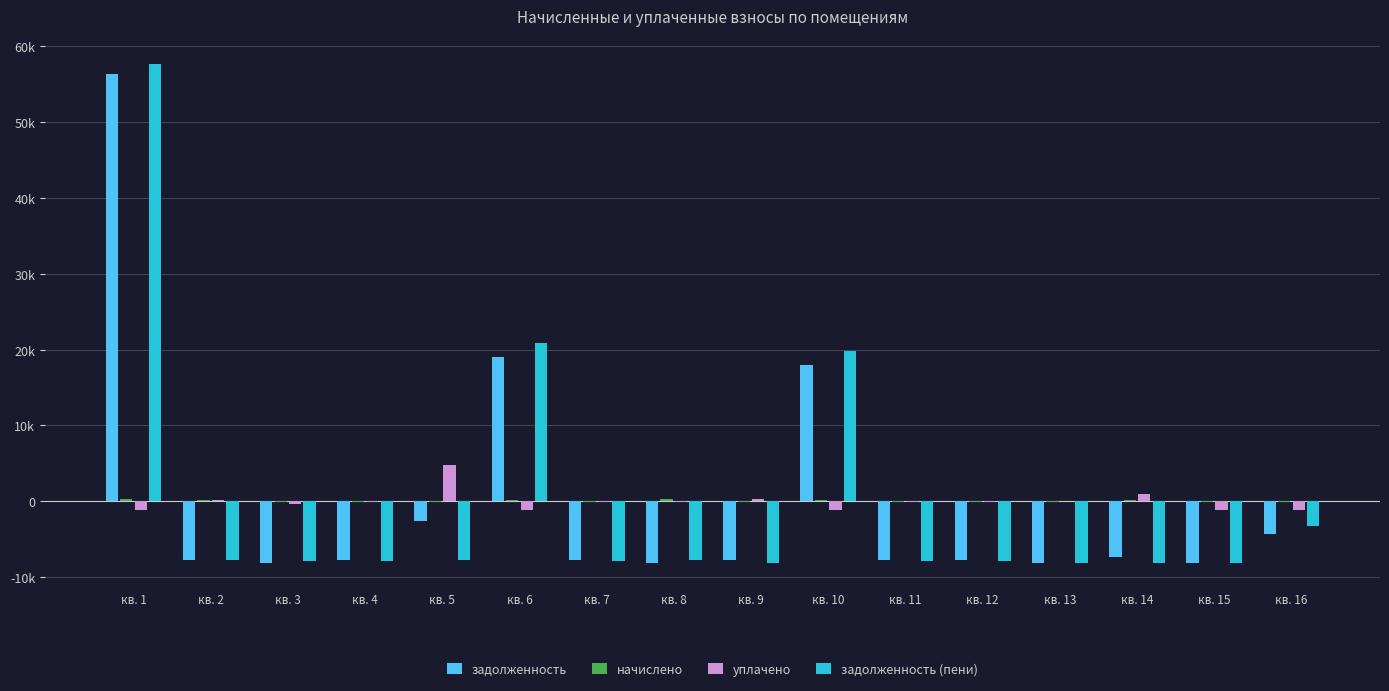

Rank the categories by задолженность value from lowest to highest.

кв. 3, кв. 8, кв. 13, кв. 15, кв. 7, кв. 11, кв. 4, кв. 12, кв. 9, кв. 2, кв. 14, кв. 16, кв. 5, кв. 10, кв. 6, кв. 1